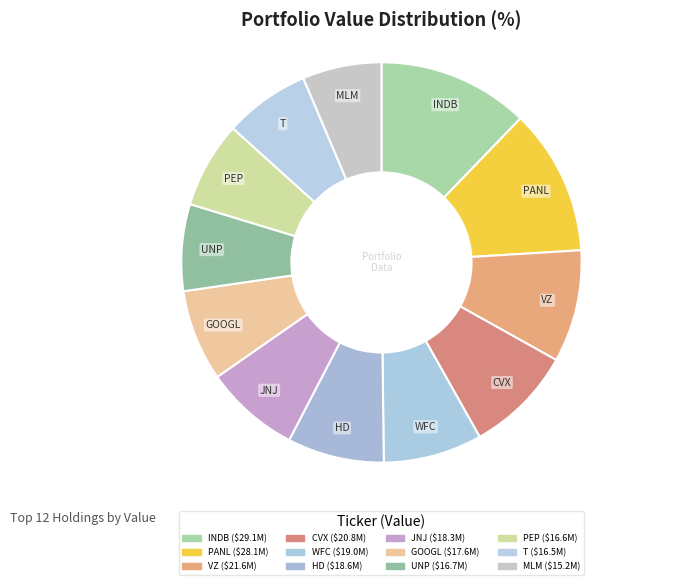

How many segments does this pie chart have?

12